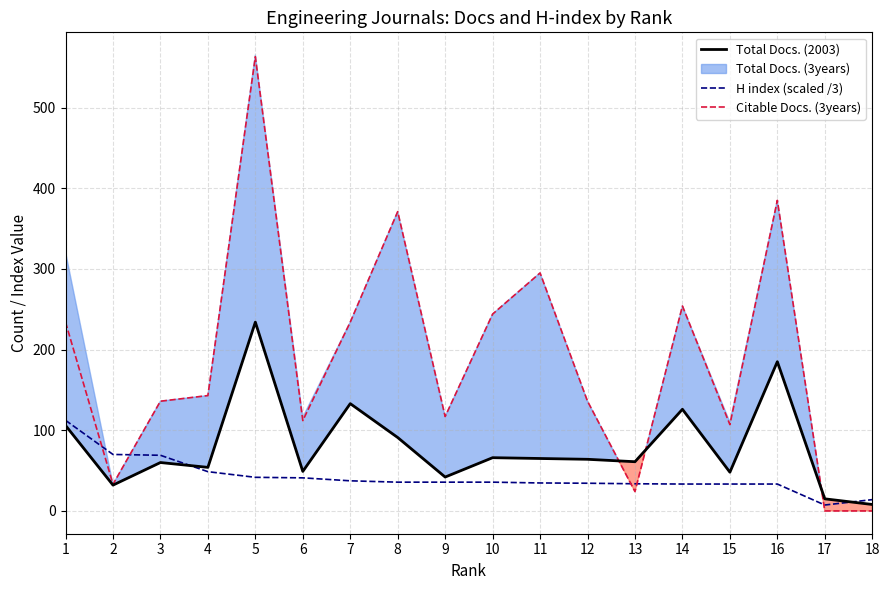

At which category is the sum across all series the highest?

5